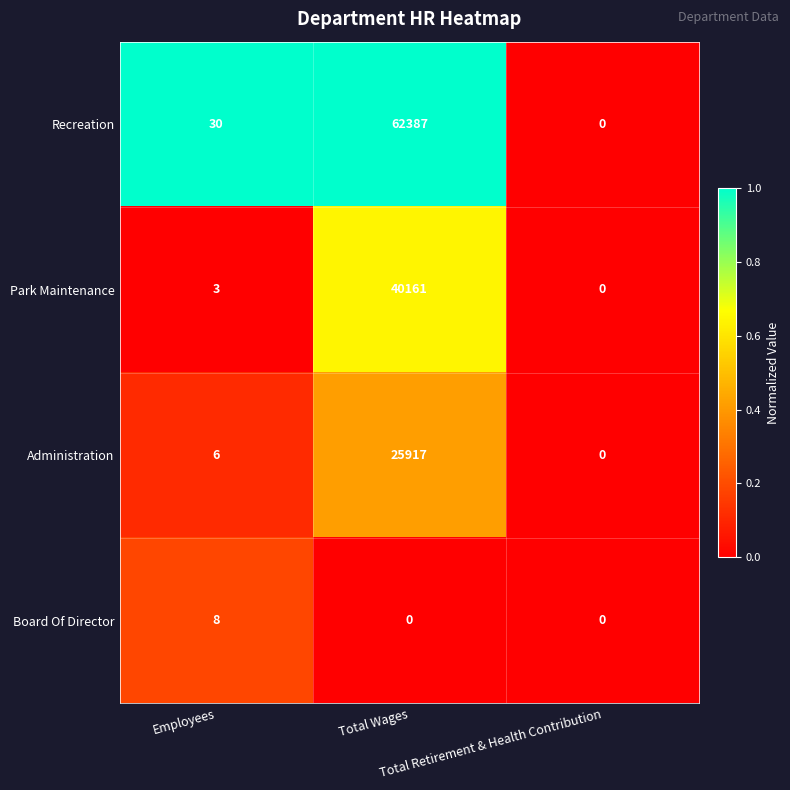

What is the average value of the Administration series?

8641